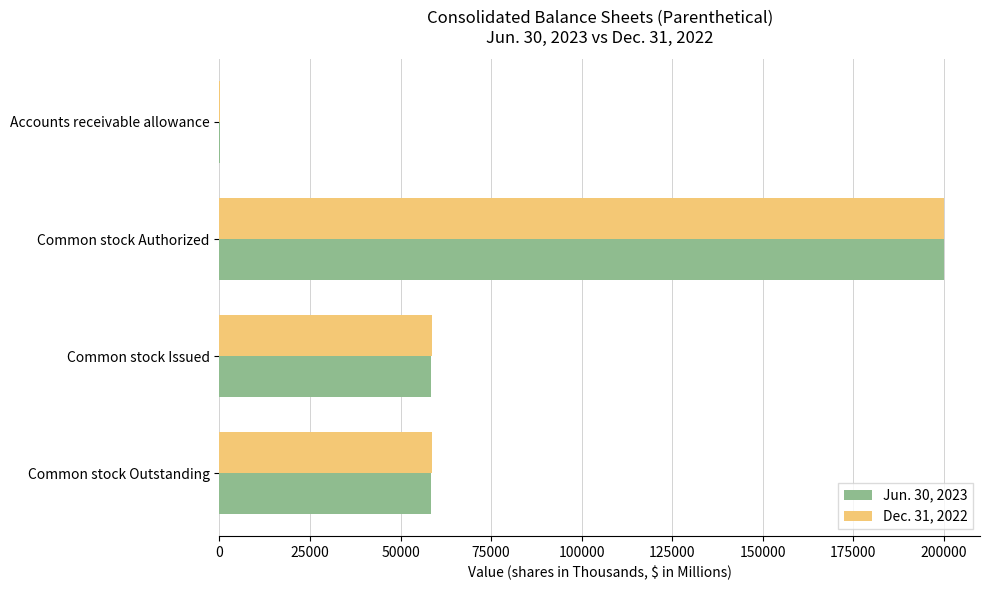

Is it true that Jun. 30, 2023 equals 14208.3 at Common stock Outstanding?

False